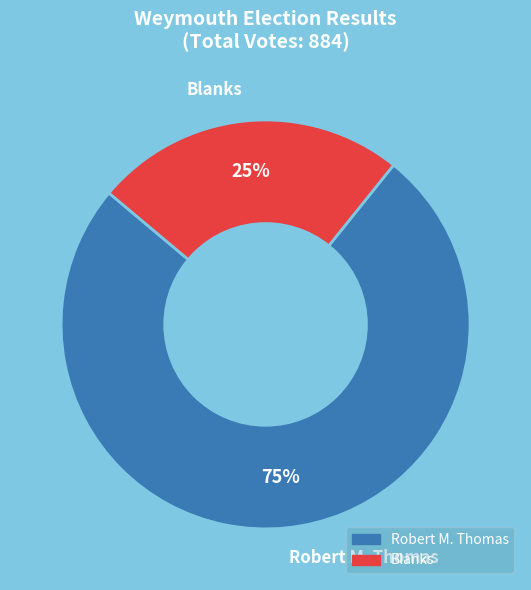

Is the sum of Blanks and Robert M. Thomas greater than half?

Yes